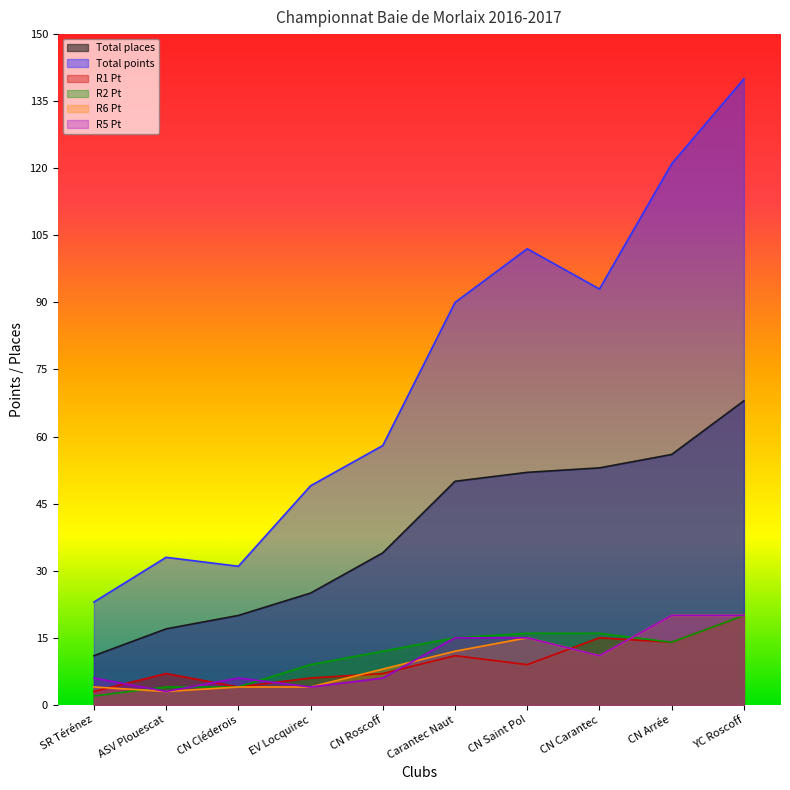

At which label does R1 Pt first exceed 9?

Carantec Naut